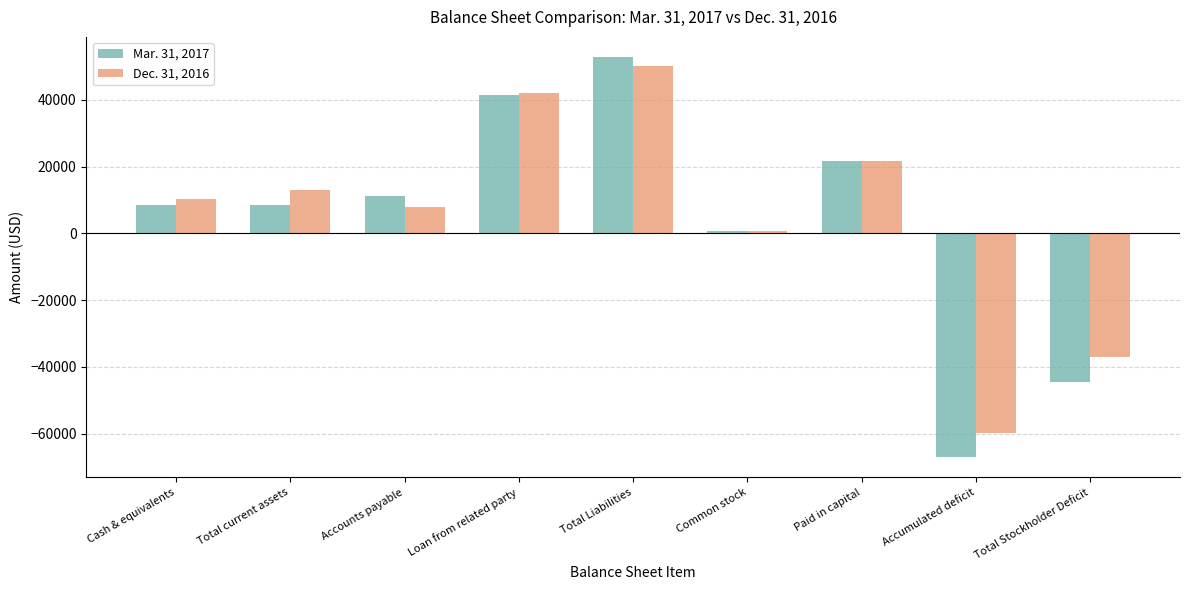

Which series changed the most between Loan from related party and Common stock?

Dec. 31, 2016